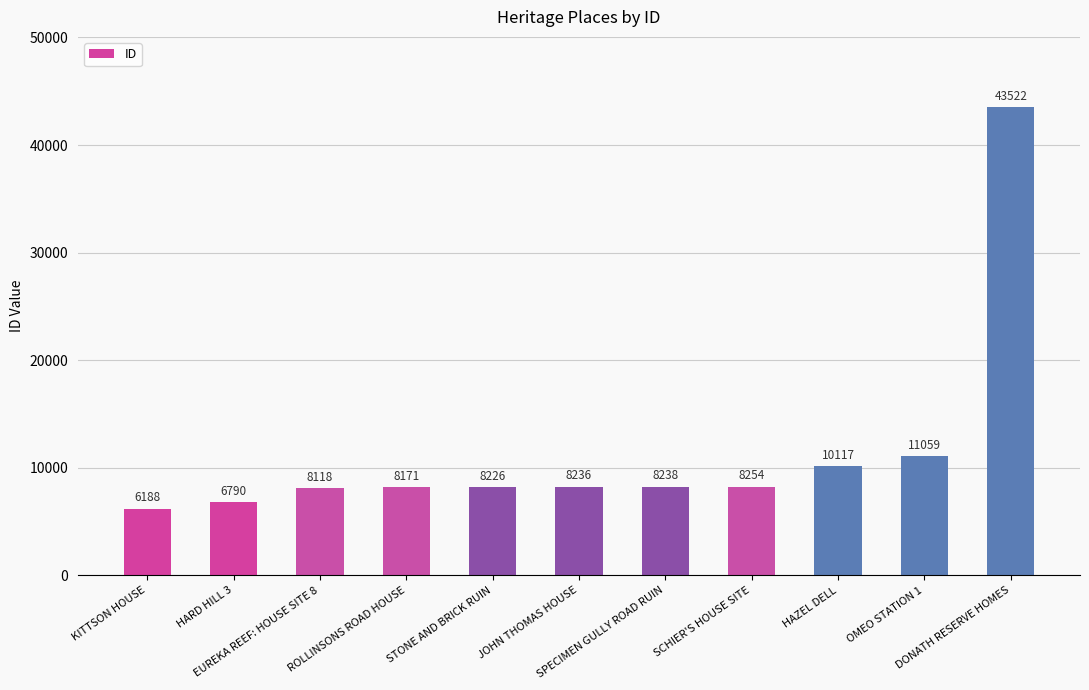

What is the sum of the values at KITTSON HOUSE and SCHIER'S HOUSE SITE?

14442